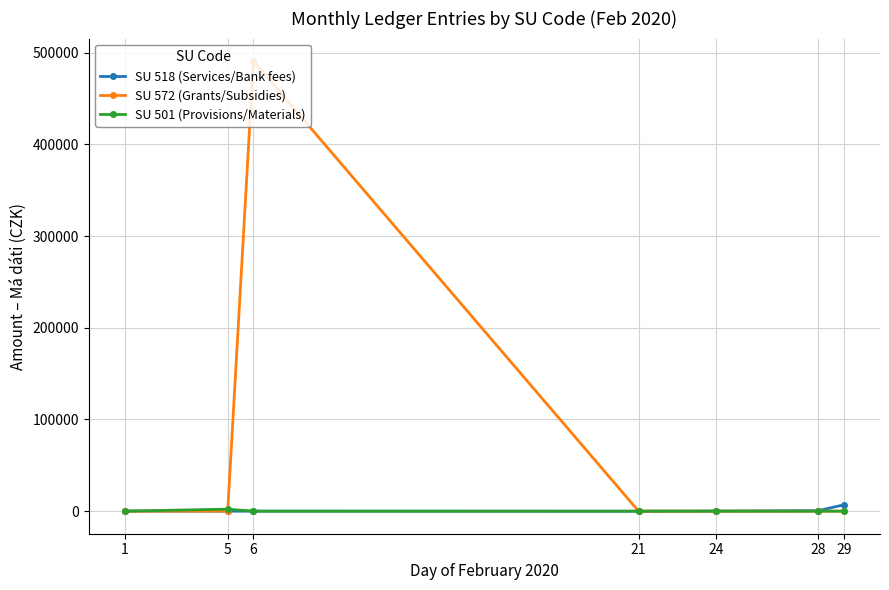

Does the chart display data point markers on the line(s)?

Yes